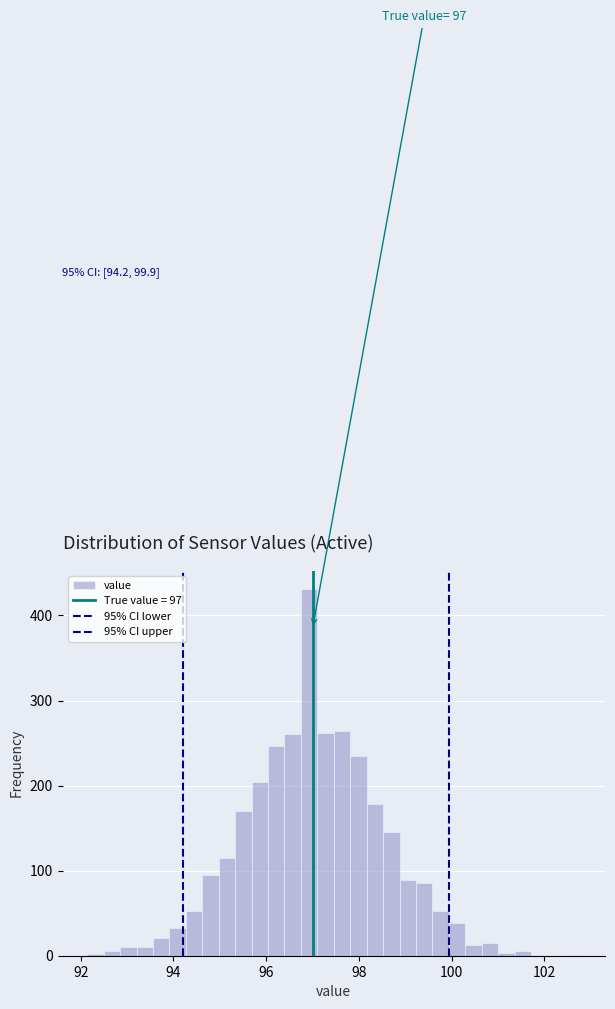

Around what value on the x-axis is the tallest bar? Give the approximate position of its centre, as read against the axis.

97.0